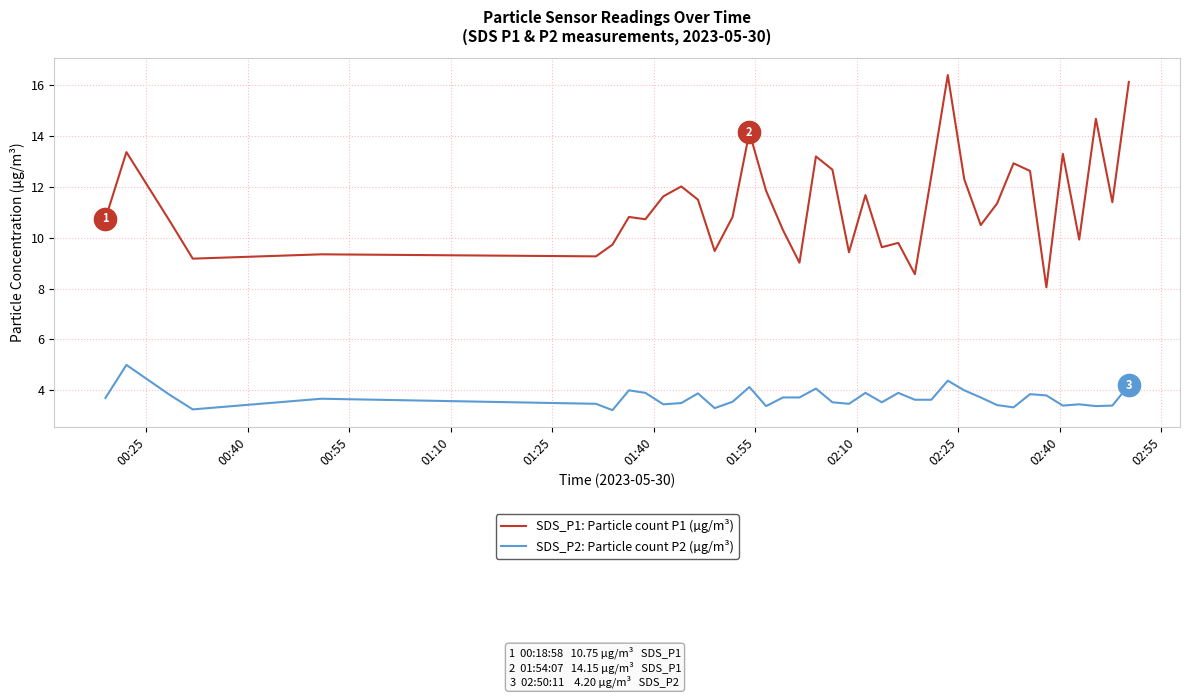

What is the lowest value of the SDS_P2: Particle count P2 (µg/m³) series?

3.2